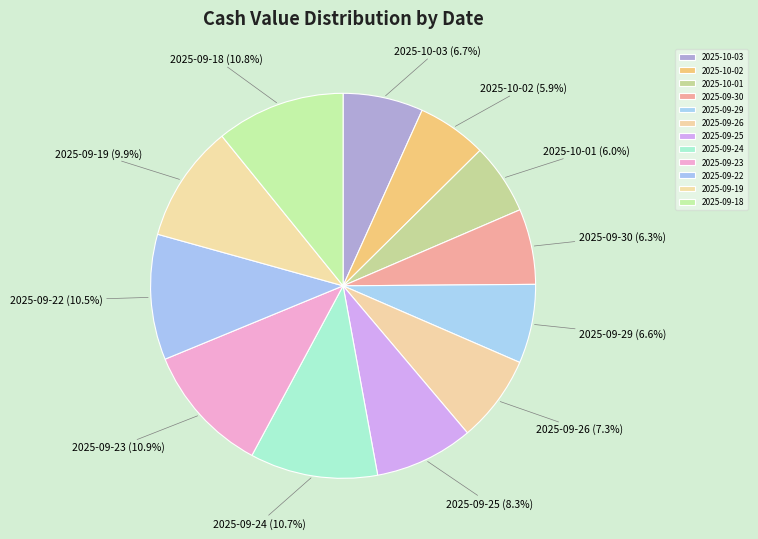

Does 2025-10-03 account for over 50% of the chart?

No